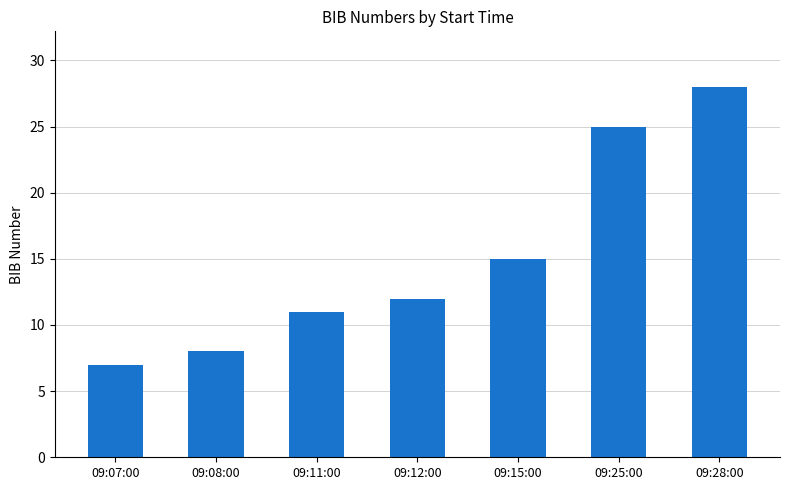

How many values are below 12?

3